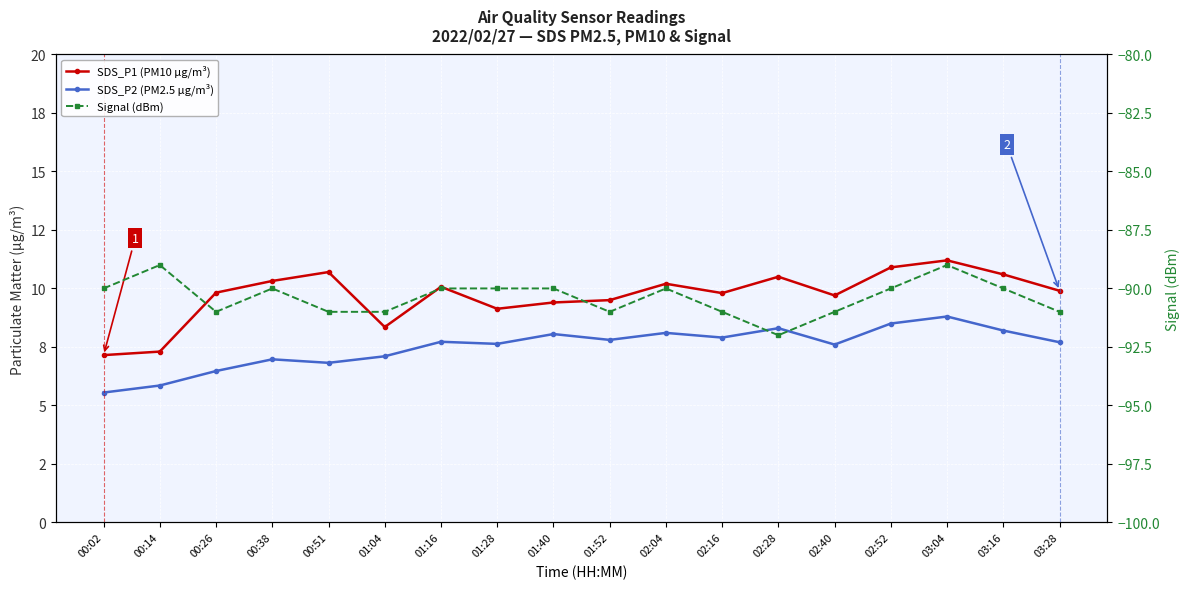

What is the value of the Signal (dBm) point at the 12th from the left?

-91.0